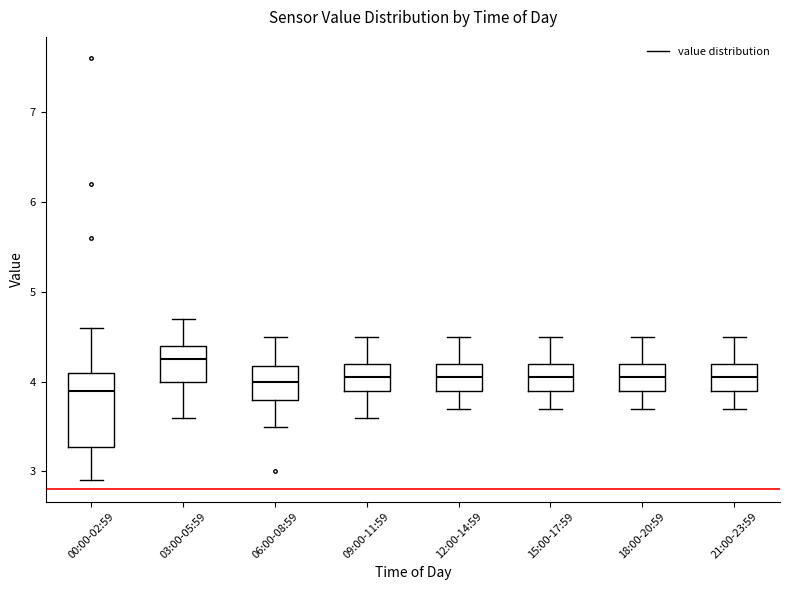

Which box has the highest median line?

03:00-05:59